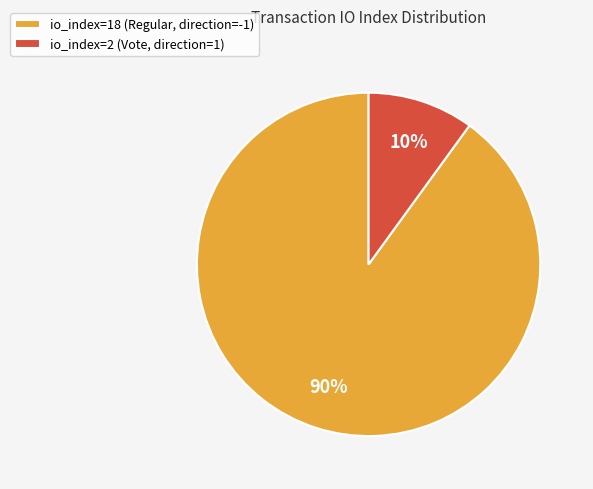

How many segments does this pie chart have?

2